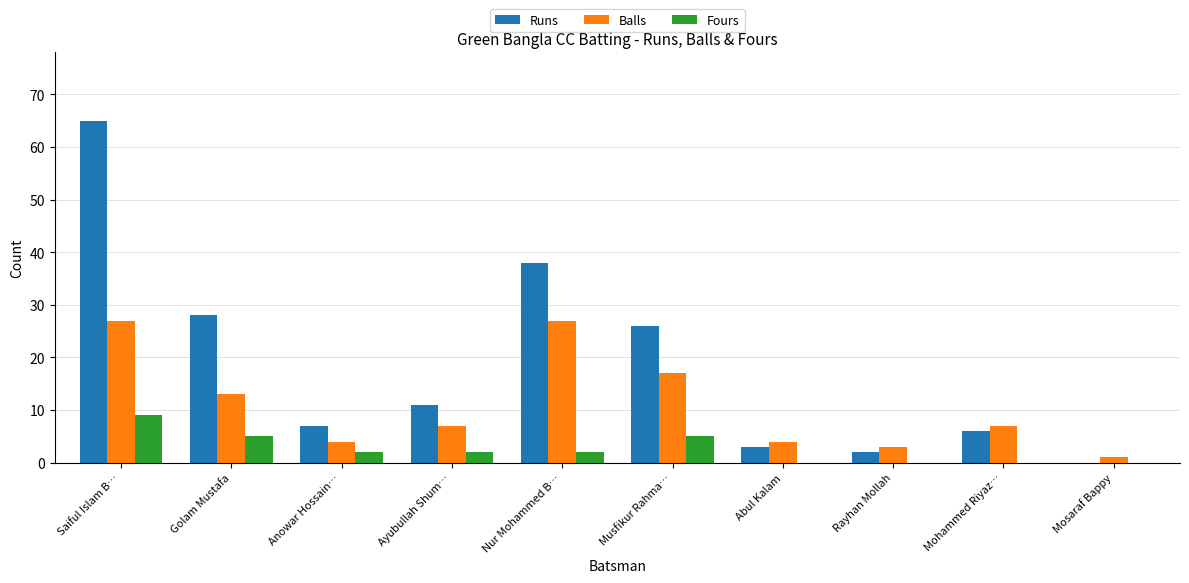

At which label is Balls closest to 14?

Golam Mustafa